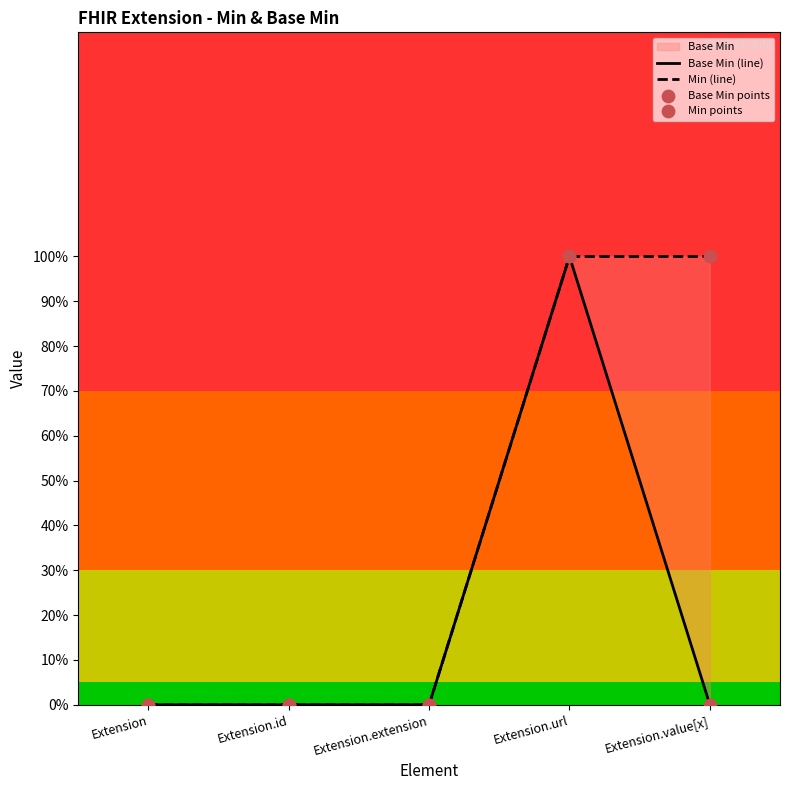

At which category is the sum across all series the highest?

Extension.url